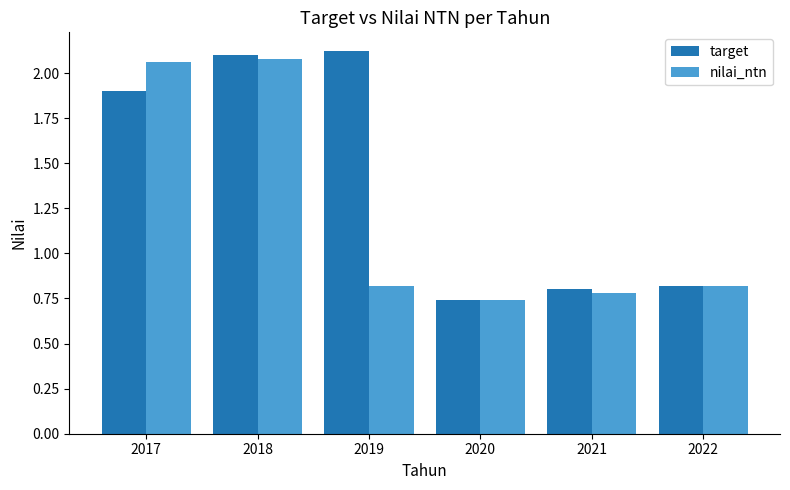

Which category has the highest value in the nilai_ntn series?

2018